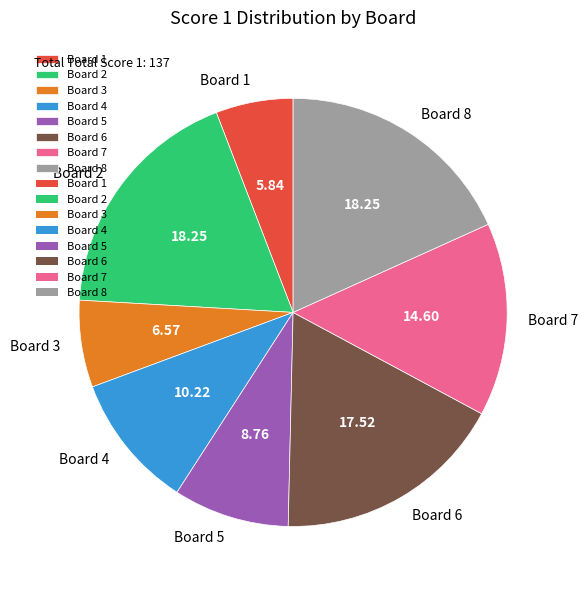

What is the ratio of the value at Board 3 to the value at Board 8?

0.4